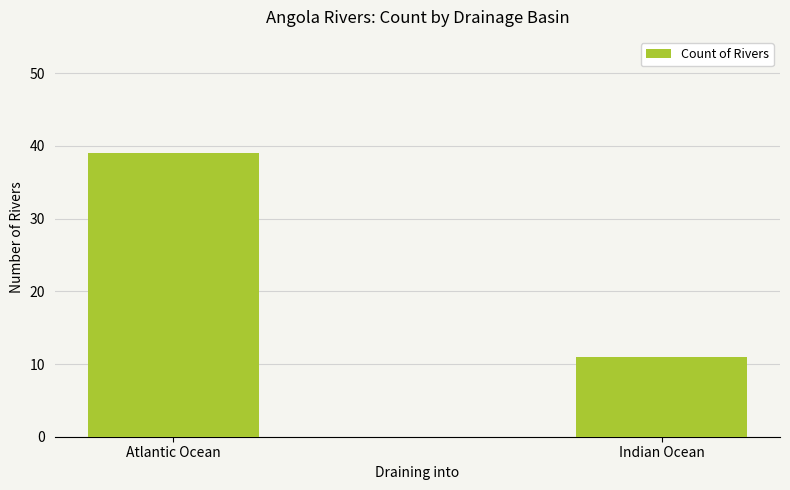

Reading left to right, list all the values displayed in this chart.

Atlantic Ocean=39	Indian Ocean=11